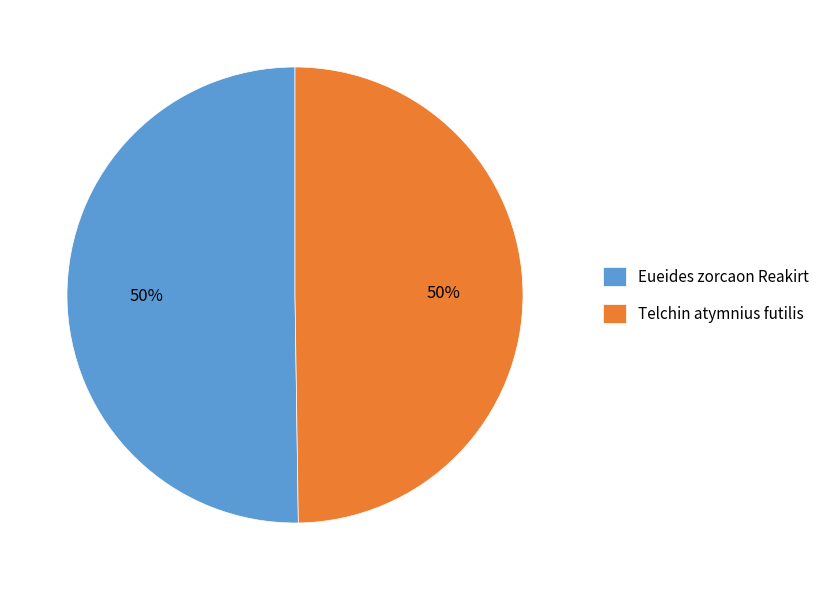

To the nearest percent, what is the average slice percentage?

50%